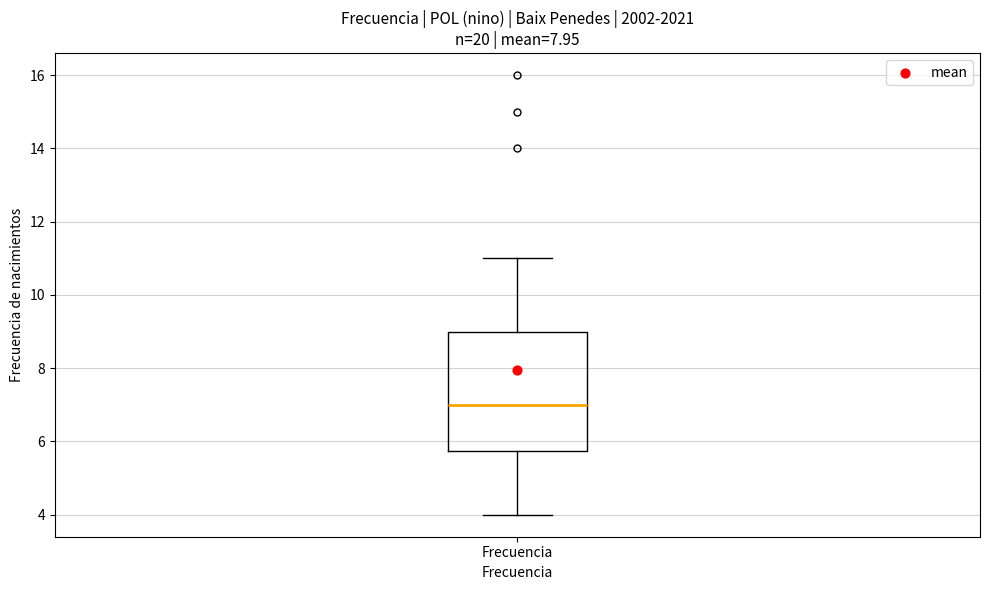

Transcribe this box plot: give where the median line is, the range the box spans, and where the two whiskers end, as read against the y-axis. The values are not printed on the chart, so give them approximately, as read against the axis.

median 7.0, box 5.8 to 9.0, whiskers 4.0 to 11.0